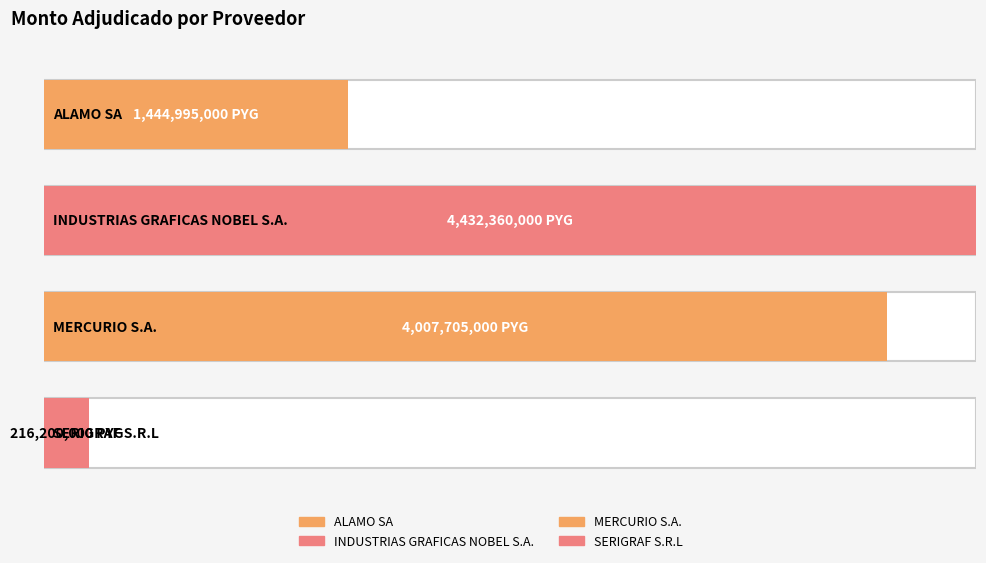

What is the sum of all values?

10101260000